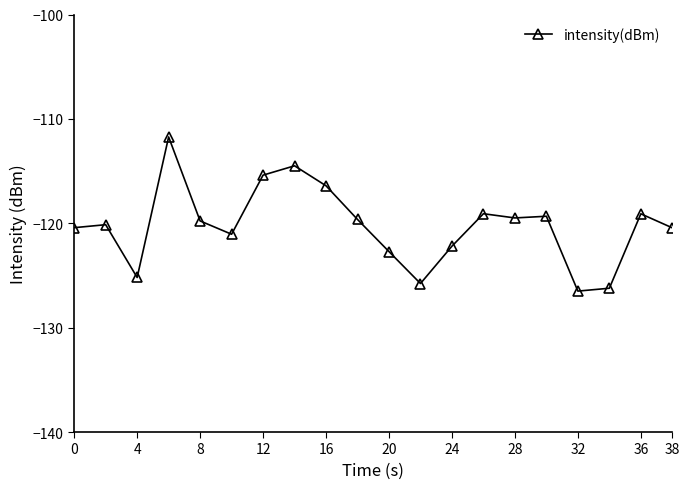

What is the smallest value displayed?

-126.5